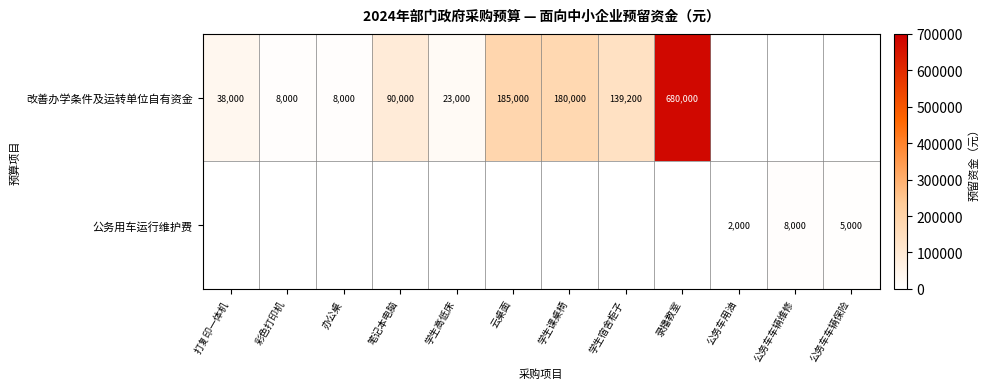

The value of 改善办学条件及运转单位自有资金 at 办公桌 is 10935. True or false?

False